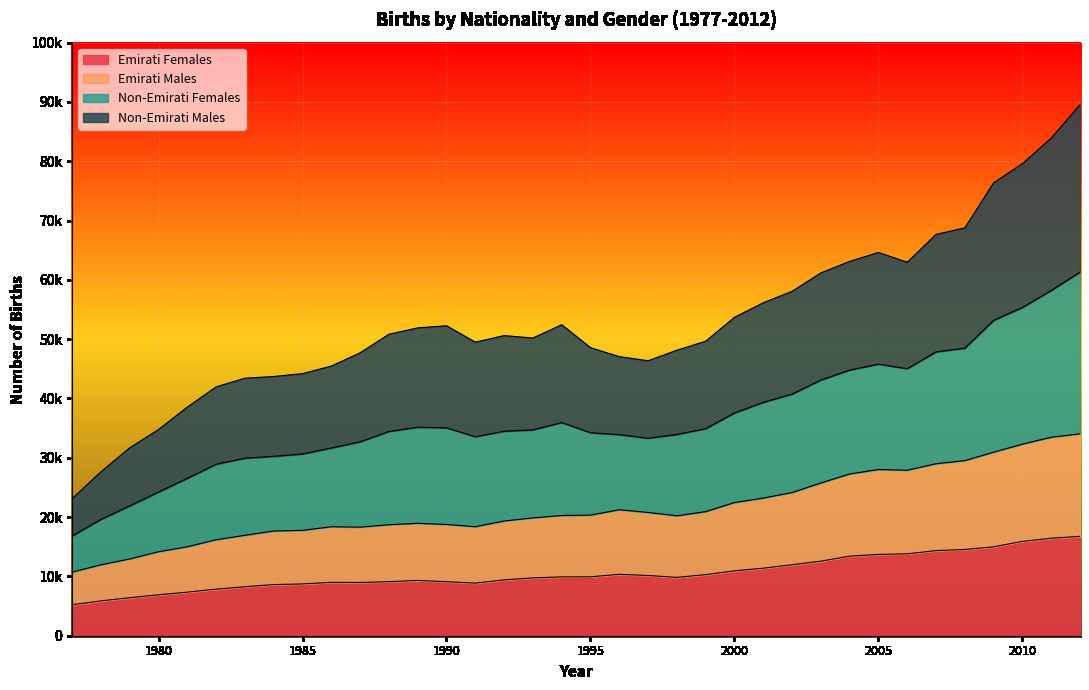

Which series changed the most between 1979 and 1995?

Non-Emirati Males